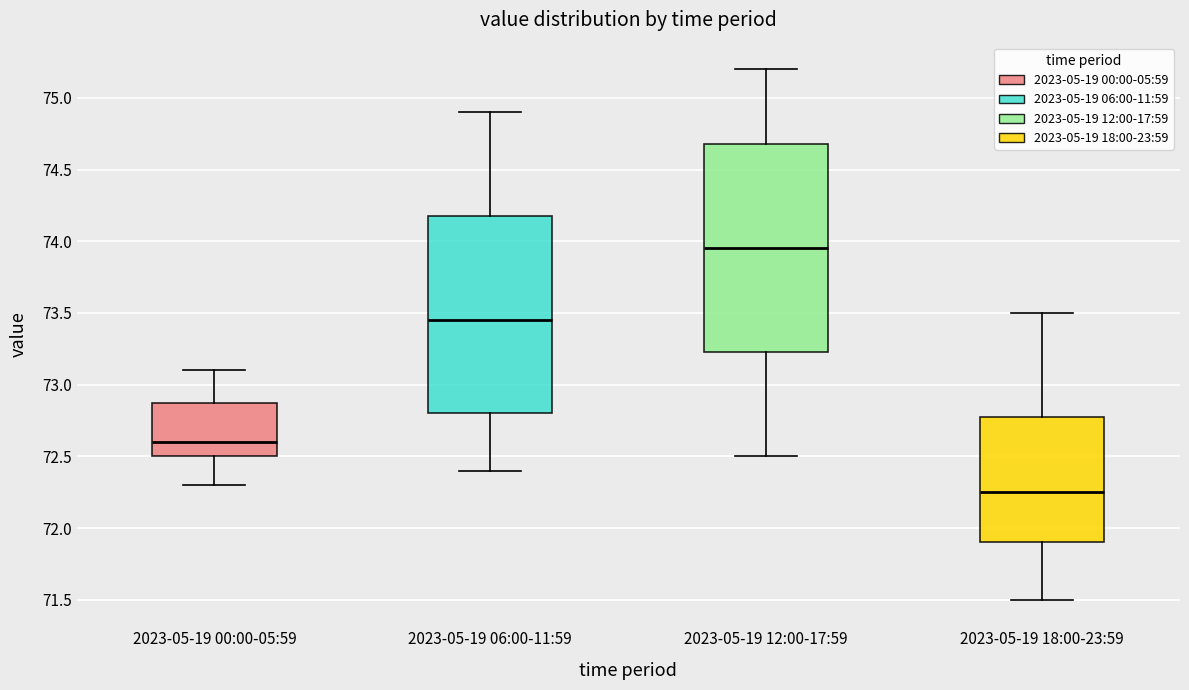

Where is the upper edge of the box for 2023-05-19 12:00-17:59 on the y-axis? The values are not printed on the chart, so give them approximately, as read against the axis.

74.70